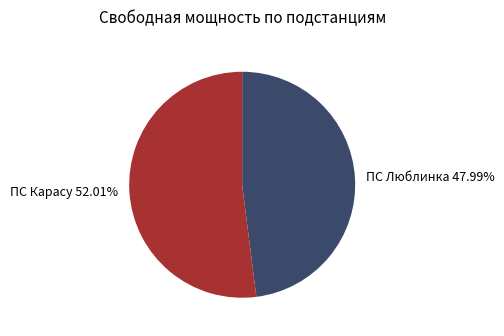

How many segments does this pie chart have?

2